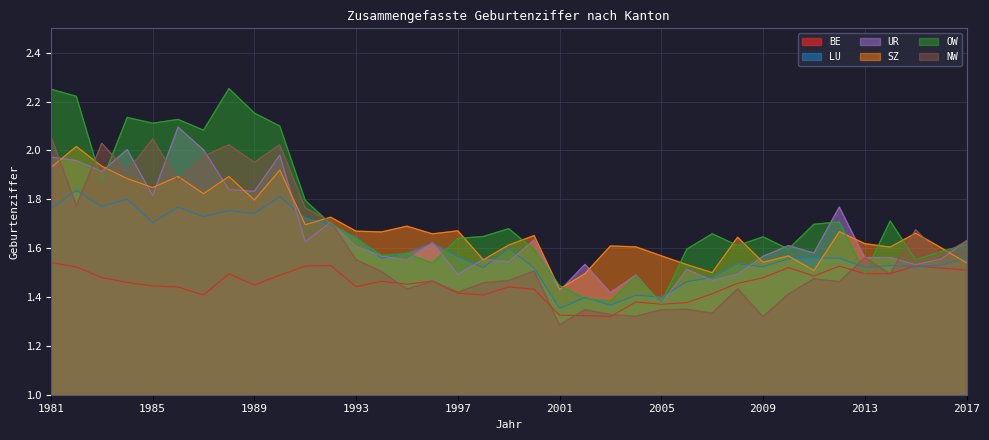

True or false: BE and OW cross at least once.

False